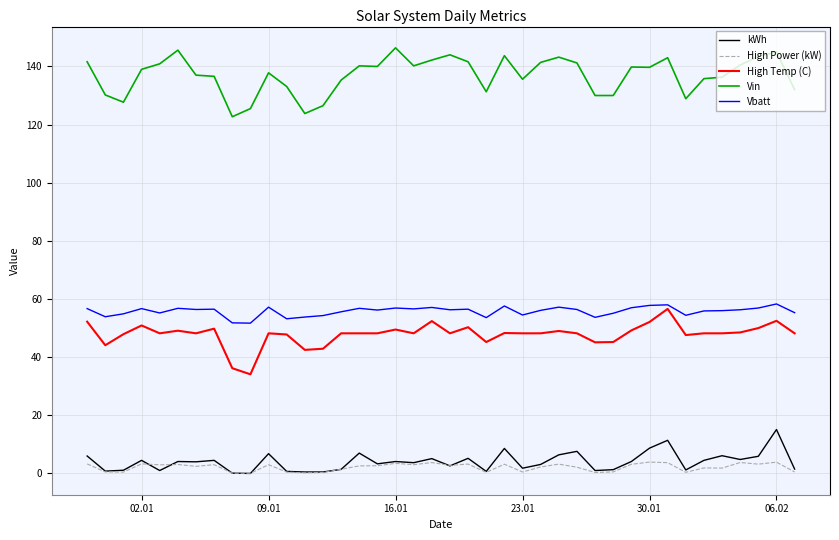

Which series has the largest total across all categories?

Vin